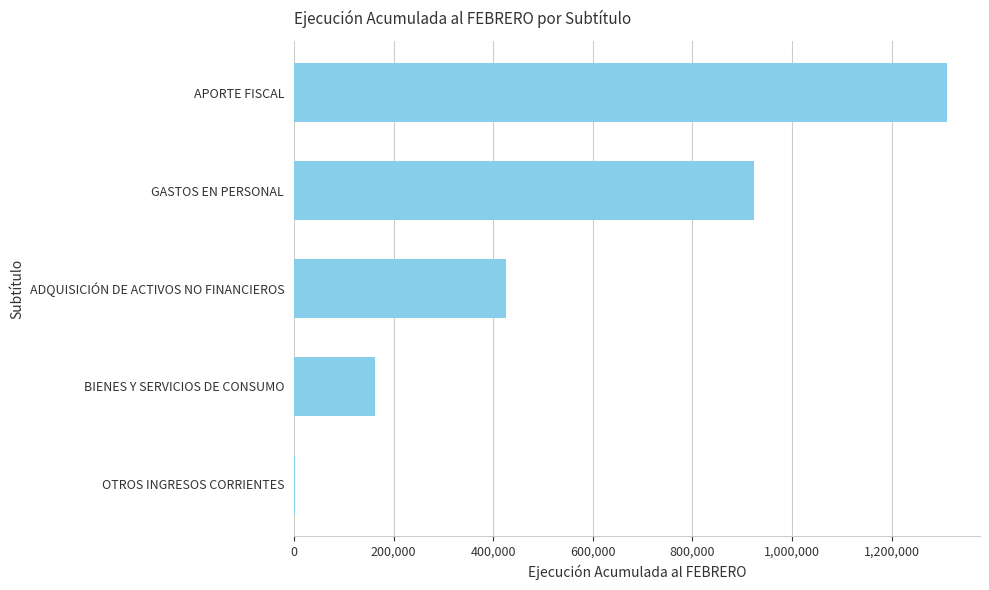

Is it true that the value at GASTOS EN PERSONAL is 1513032?

False